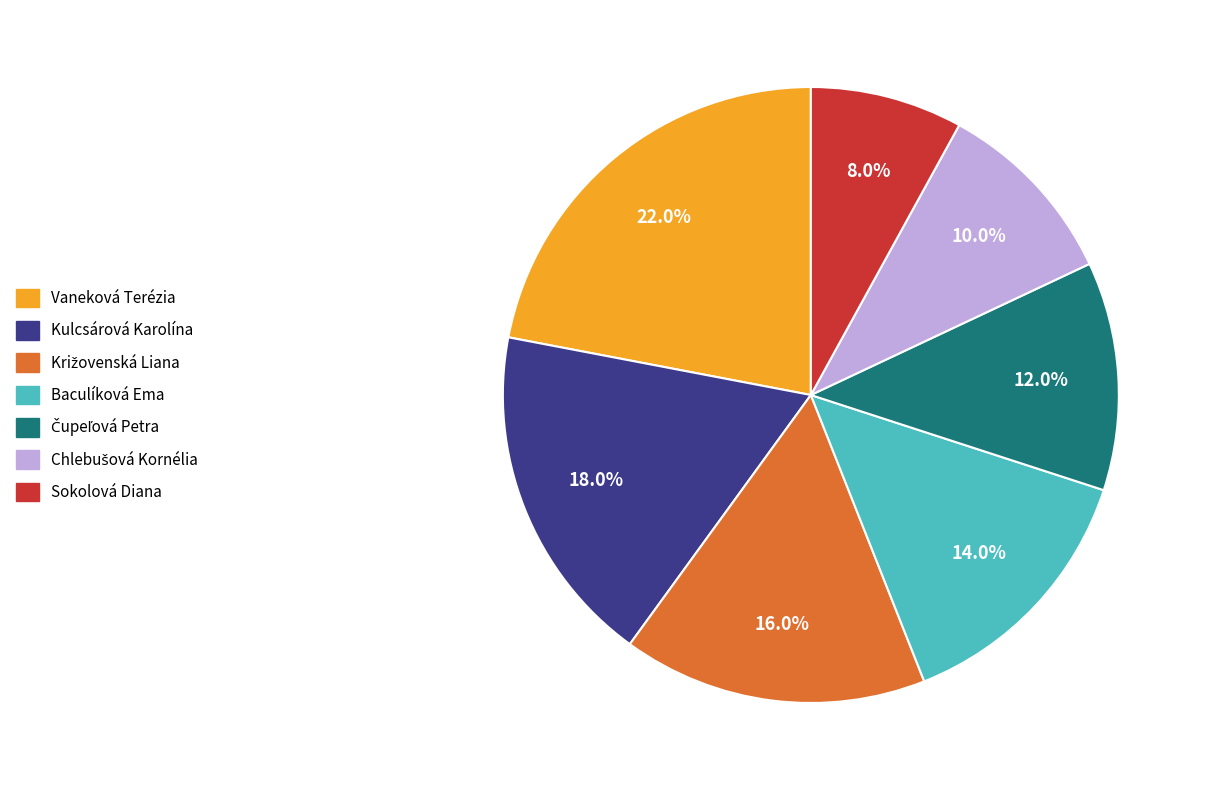

What percentage is the Kulcsárová Karolína slice, to the nearest percent?

18%